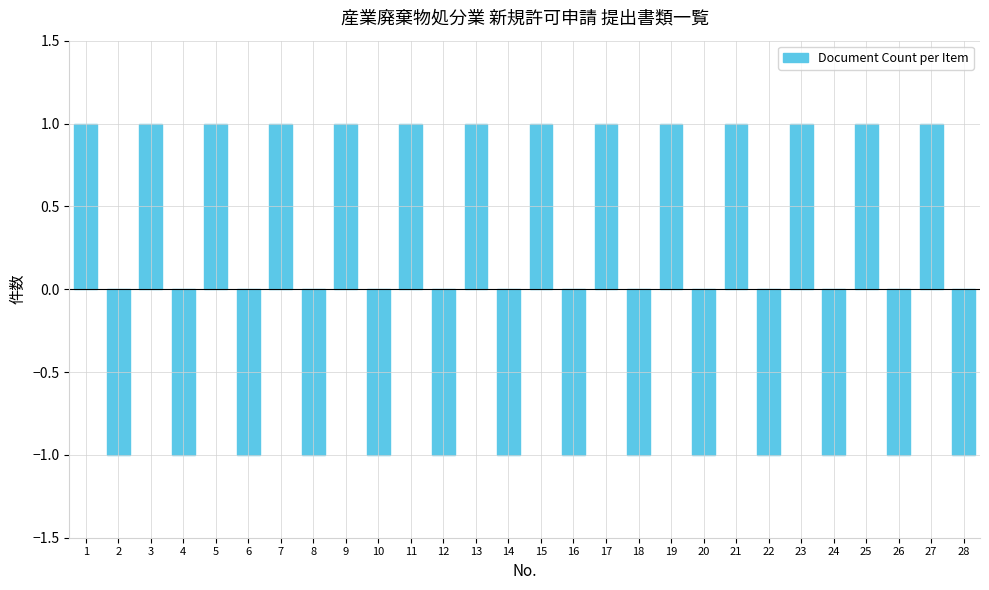

What is the value of the 14th bar from the left?

-1